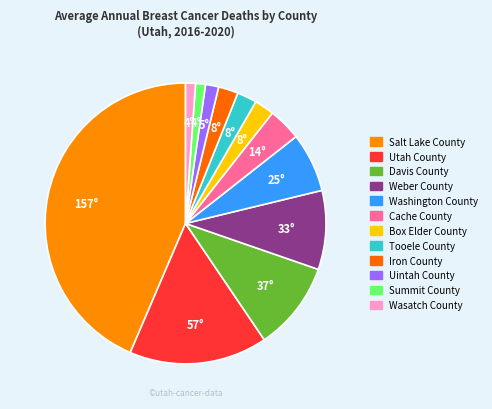

How many slices are in this pie chart?

12